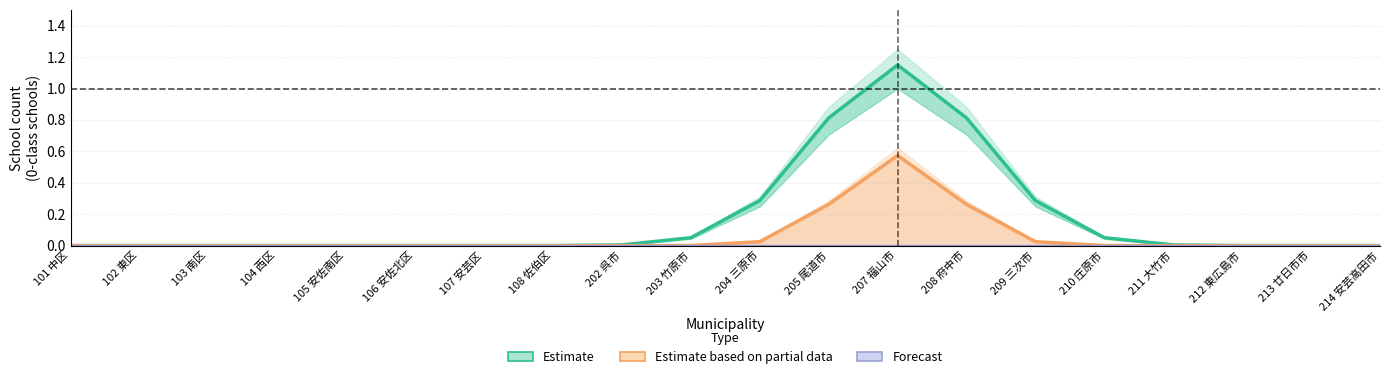

True or false: Estimate based on partial data has a value of -0.3 at 103 南区.

False